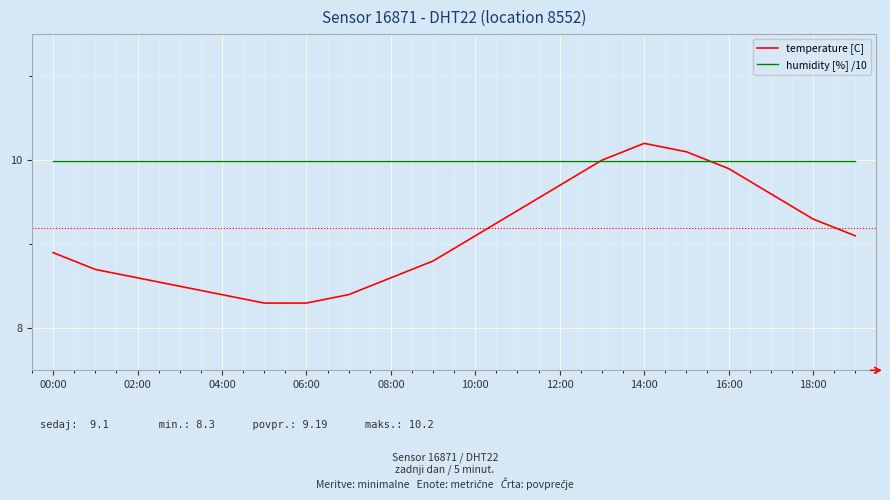

What is the minimum value for humidity [%] /10?

10.0